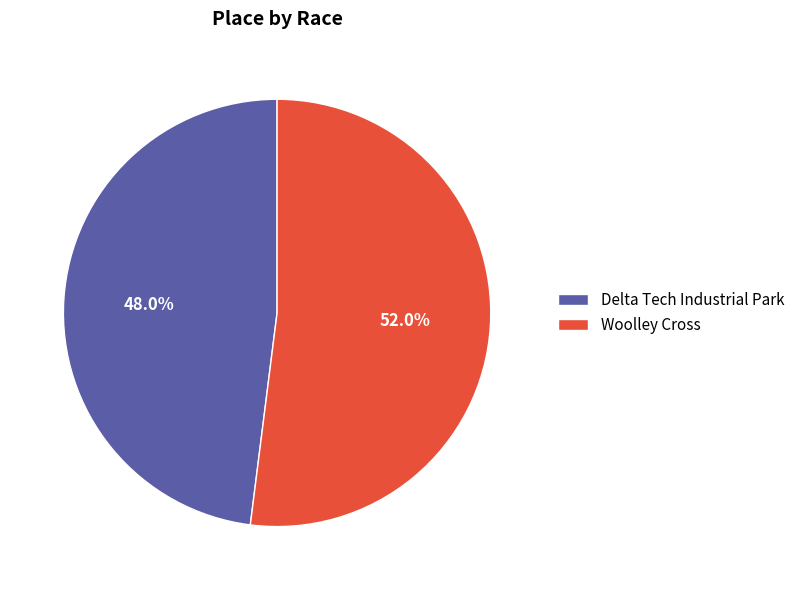

Which has a higher value, Delta Tech Industrial Park or Woolley Cross?

Woolley Cross